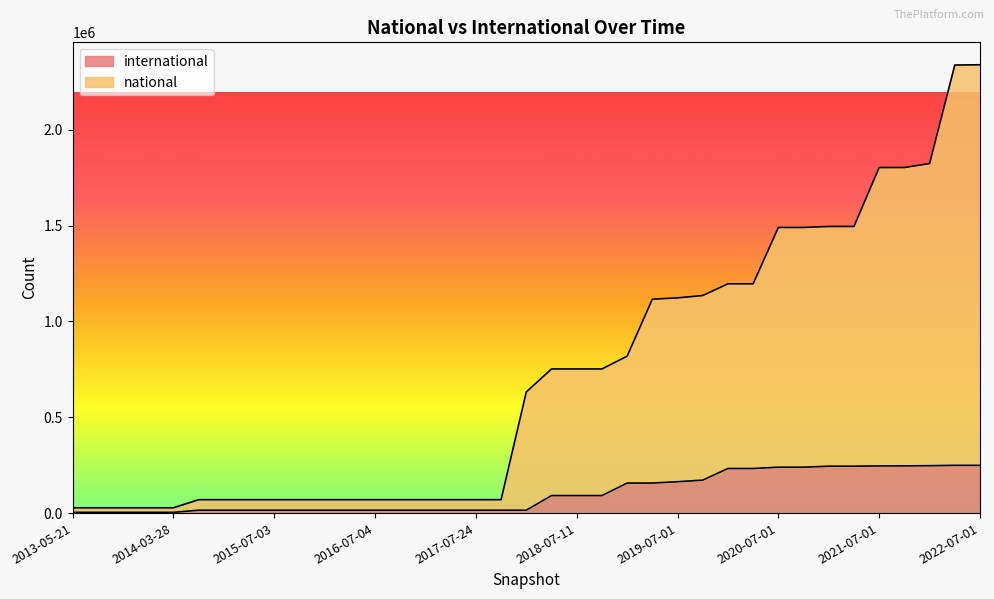

Reading left to right, transcribe all the data shown in this chart.

international: 3895	3895	3895	3895	3895	14958	14958	14958	14958	14958	14958	14958	14958	14958	14958	14958	14958	14958	14958	91369	91369	91369	156545	156687	163636	171902	232638	232638	239417	239417	244635	244635	246060	246245	247164	249083	249075
national: 27585	27585	27585	27585	27585	69906	69906	69906	69906	69906	69906	69906	69906	69906	69906	69906	69906	69906	632031	751955	751955	751955	818505	1115815	1122764	1134928	1196003	1196003	1490066	1490066	1495284	1495284	1802540	1802764	1823404	2337278	2338786